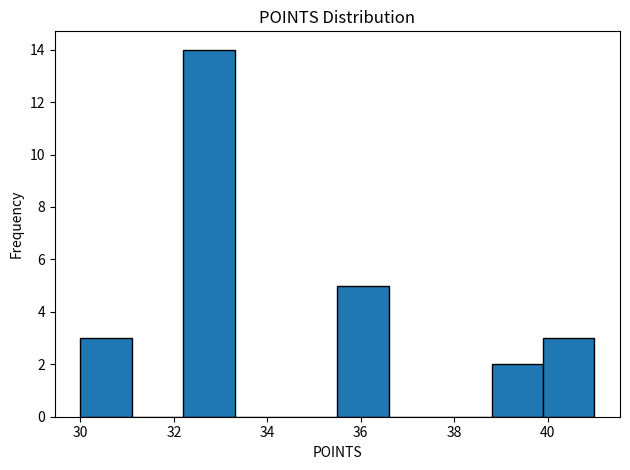

What is the height of the bar covering 35.5 to 36.6 on the x-axis? Neither the bar edges nor the heights are printed on the chart, so give them approximately, as read against the axes.

5